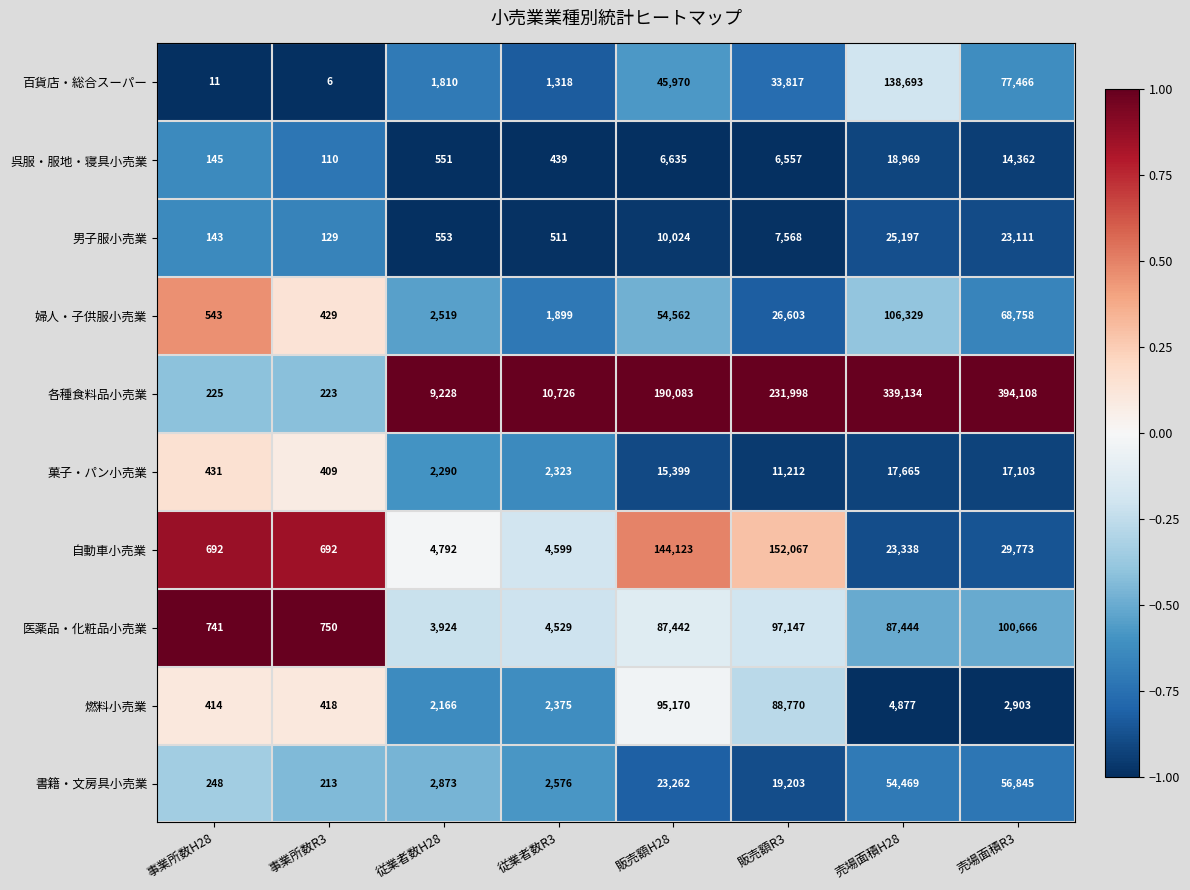

Which series has the widest spread of values?

各種食料品小売業